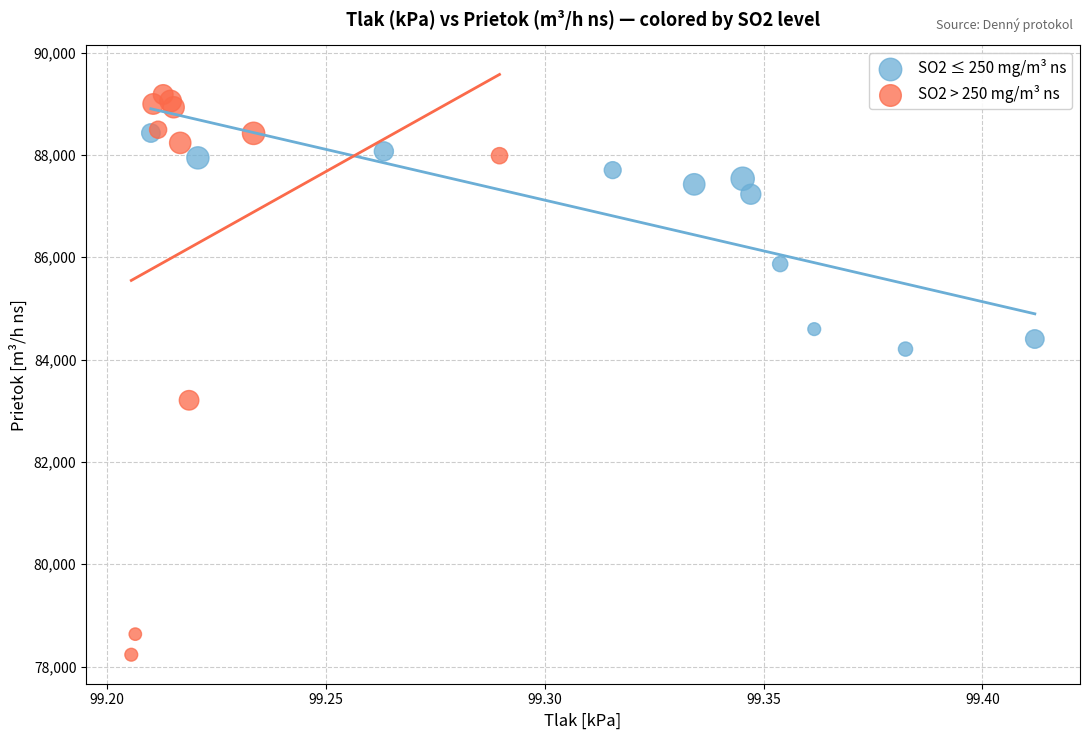

Which series contains the lowest Y value?

SO2 > 250 mg/m³ ns